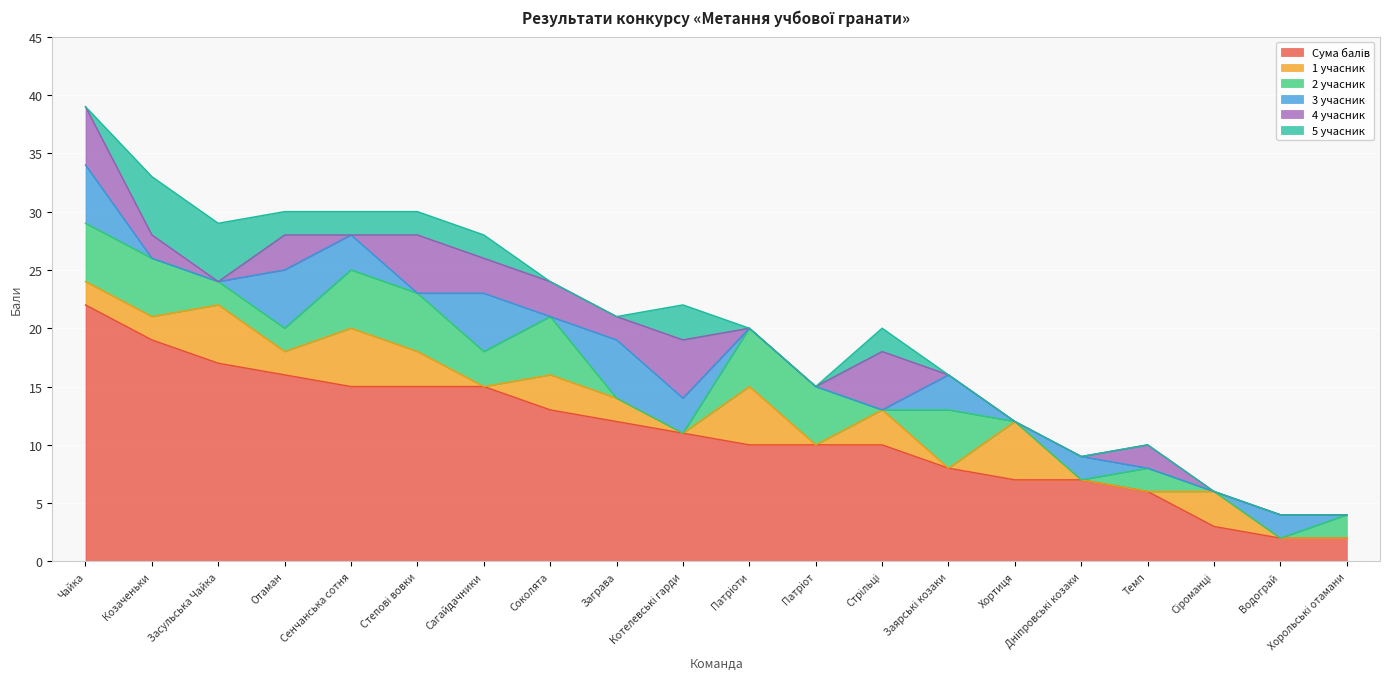

What are all the series names shown in the legend?

Сума балів, 1 учасник, 2 учасник, 3 учасник, 4 учасник, 5 учасник